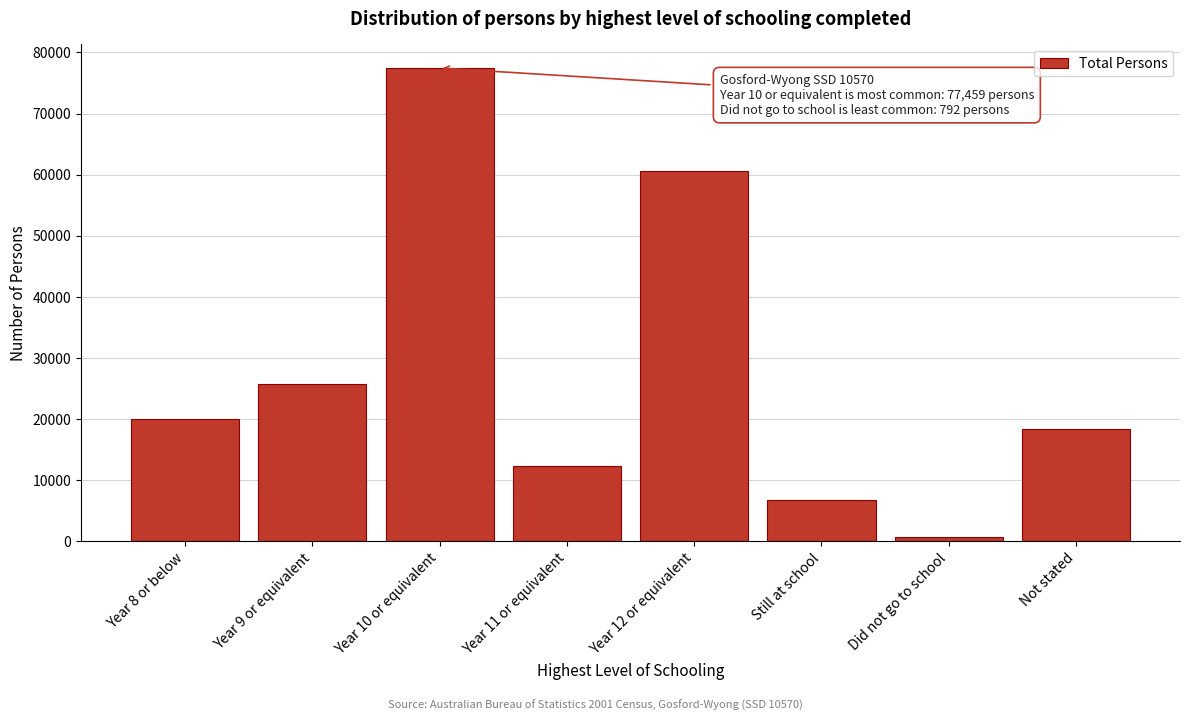

Reading left to right, list all the values displayed in this chart.

20036	25739	77459	12314	60543	6842	792	18391